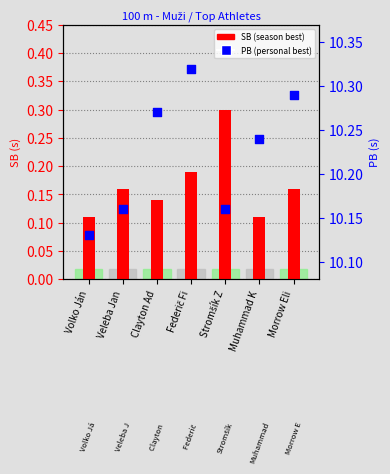

Which series contains the highest Y value?

PB